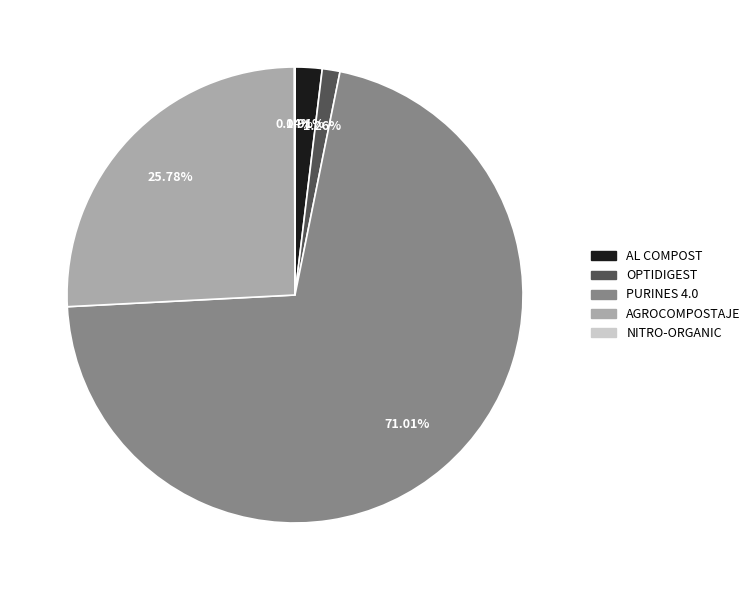

Combined, do AGROCOMPOSTAJE and AL COMPOST account for over 50%?

No